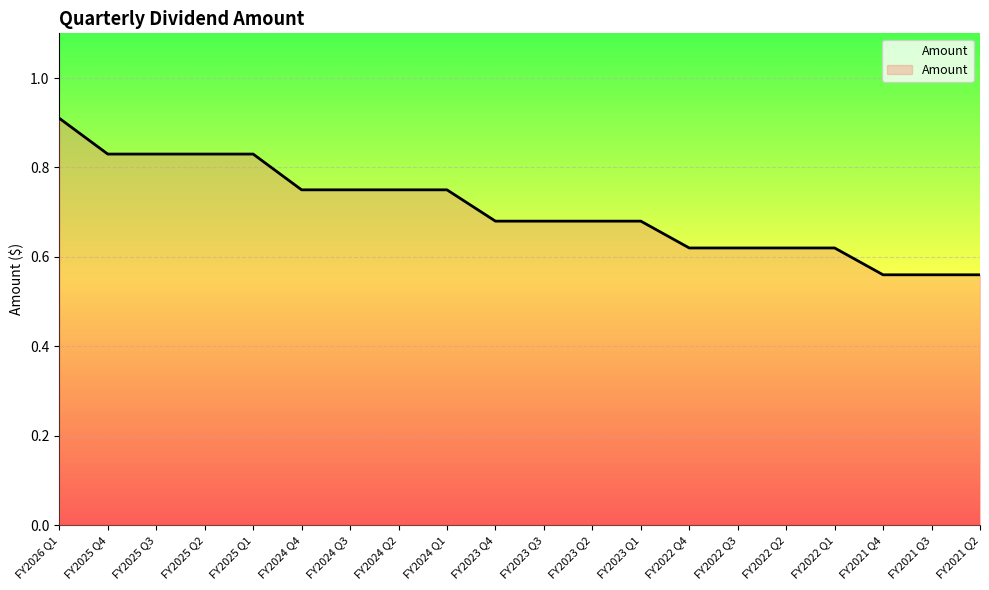

Which has a higher value, FY2023 Q3 or FY2024 Q4?

FY2024 Q4